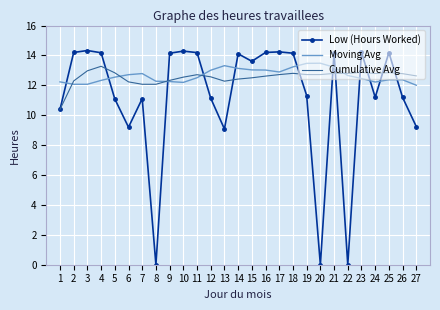

What is the total value across all series at 10?

39.0